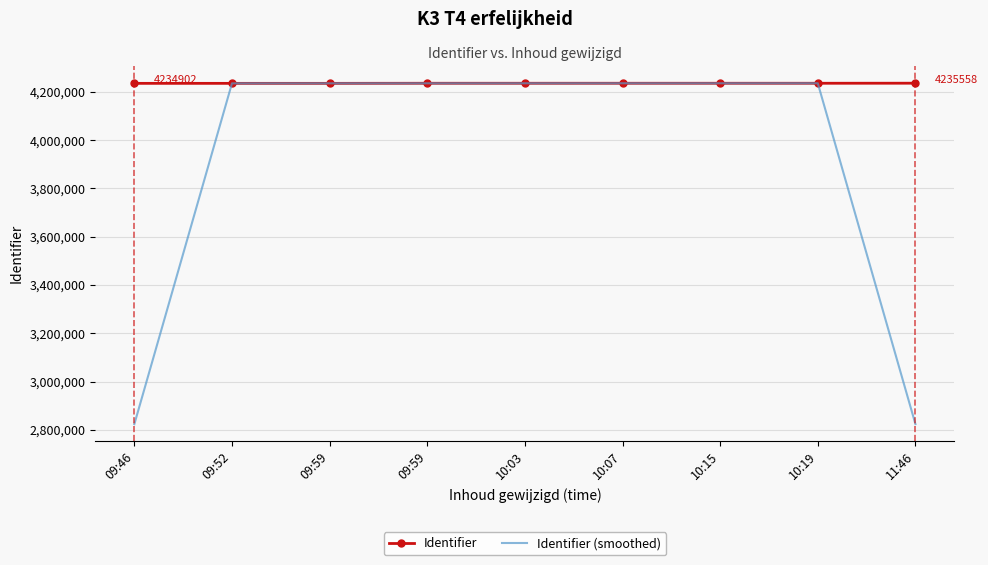

What is the difference between the second highest and second lowest values in the Identifier (smoothed) series?

1411659.7